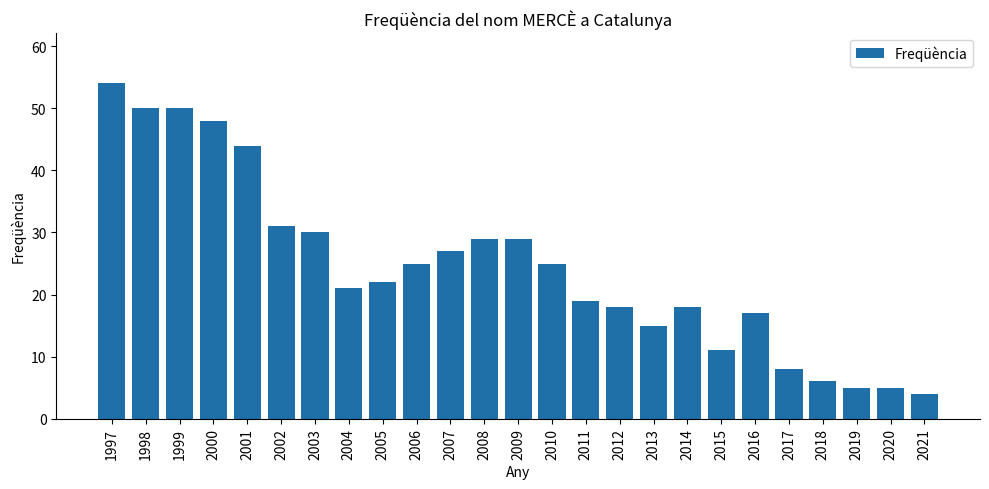

How many bars are there in total?

25